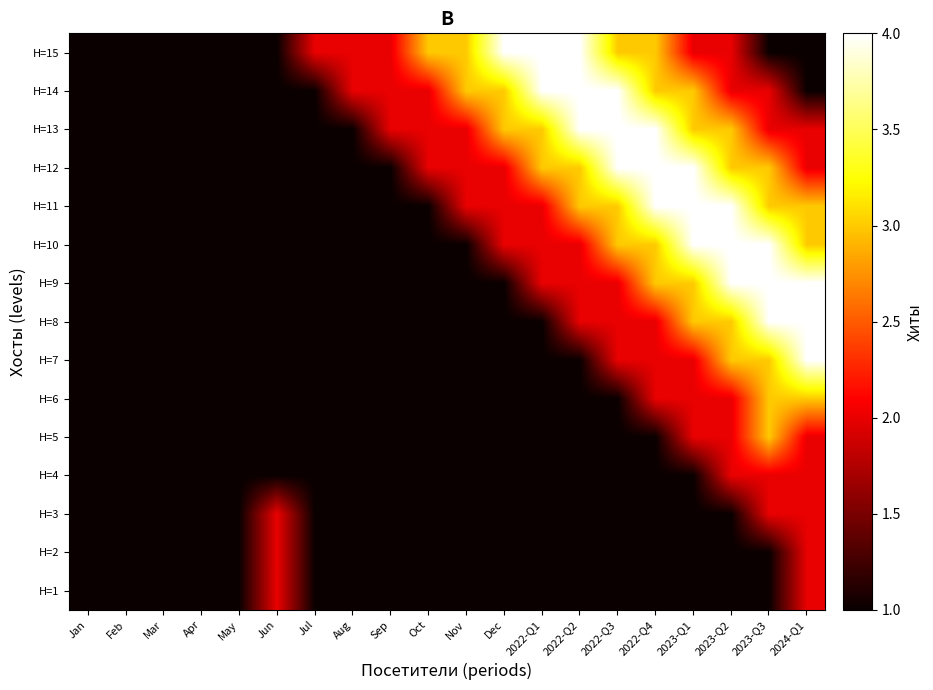

Between Feb and 2023-Q3, which is larger?

Feb